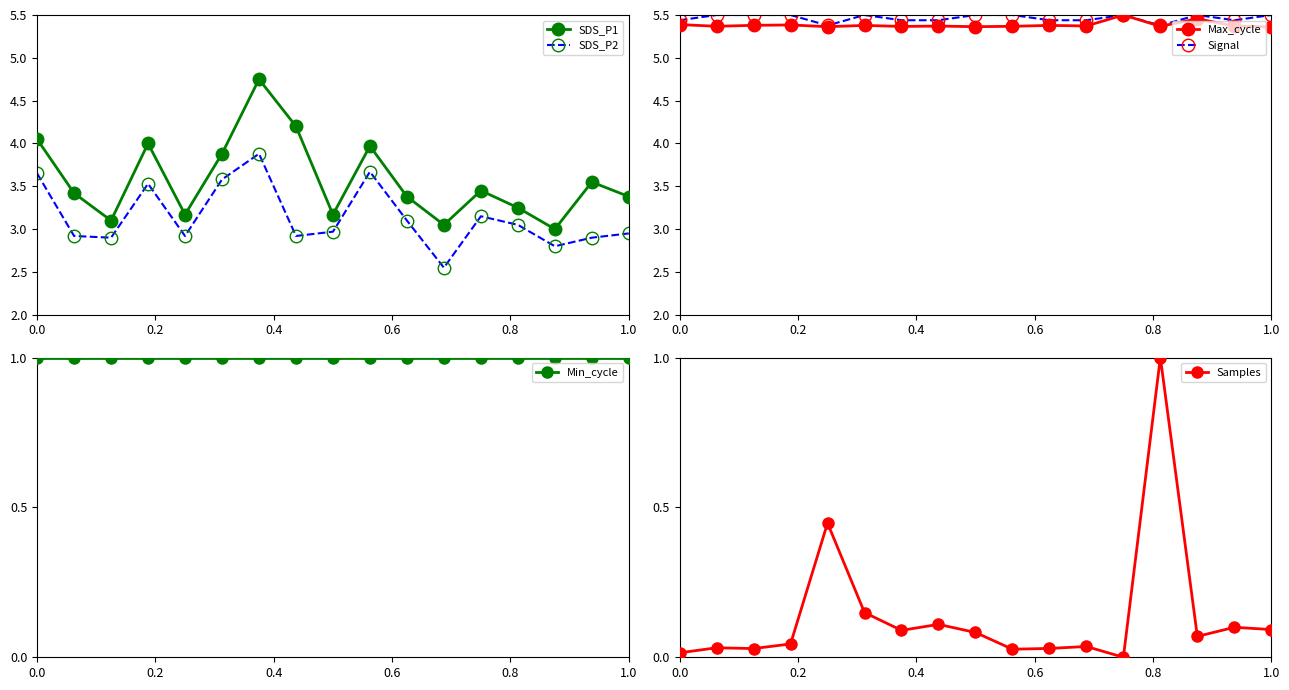

True or false: SDS_P2 and SDS_P1 cross at least once.

False